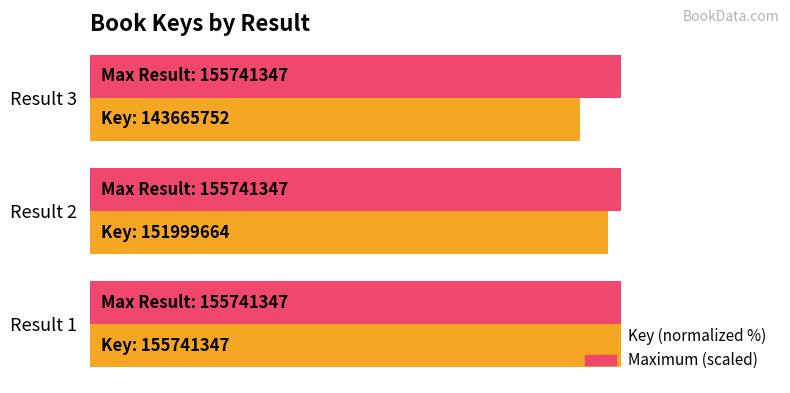

What are all the series names shown in the legend?

Key (normalized %), Maximum (scaled)